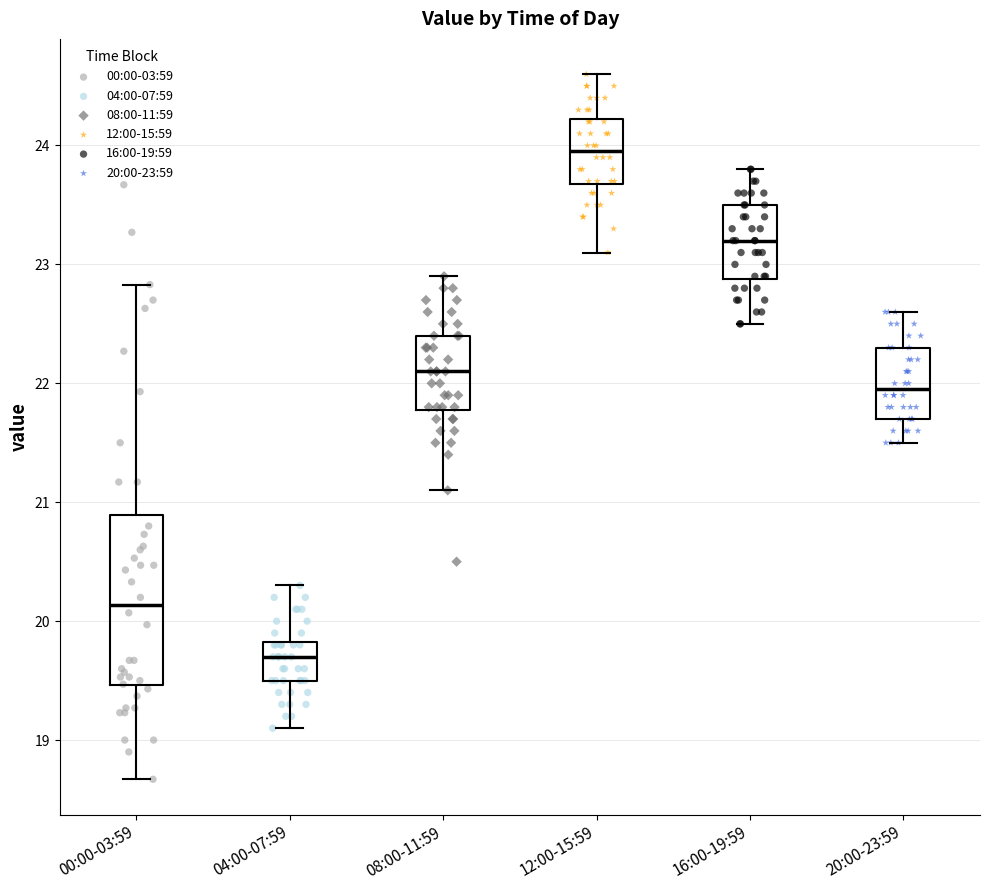

Where is the upper edge of the box for 20:00-23:59 on the y-axis? The values are not printed on the chart, so give them approximately, as read against the axis.

22.3